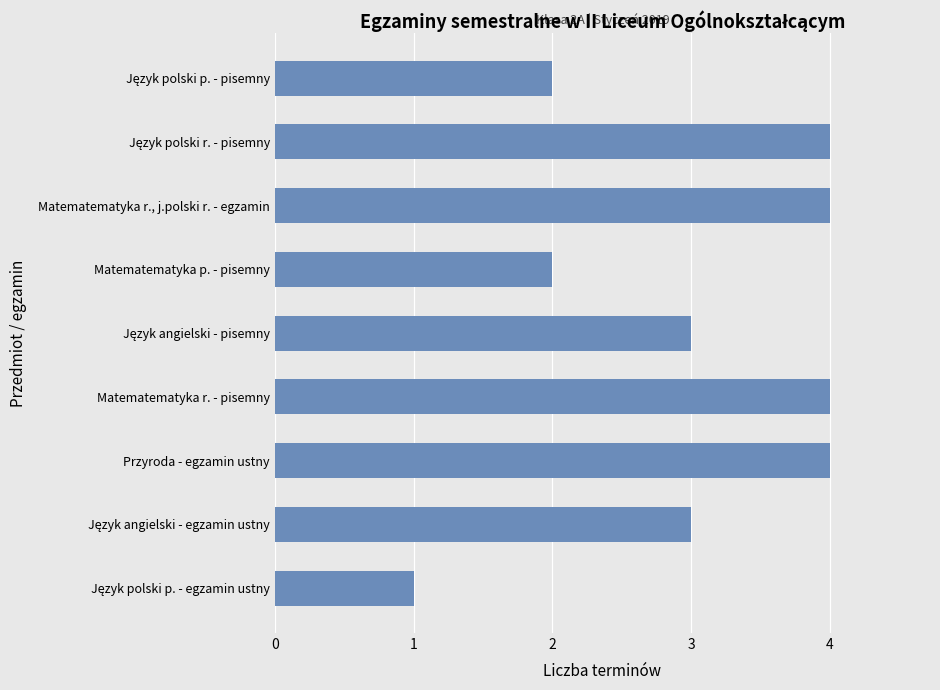

What is the label of the 3rd bar from the top?

Matematematyka r., j.polski r. - egzamin